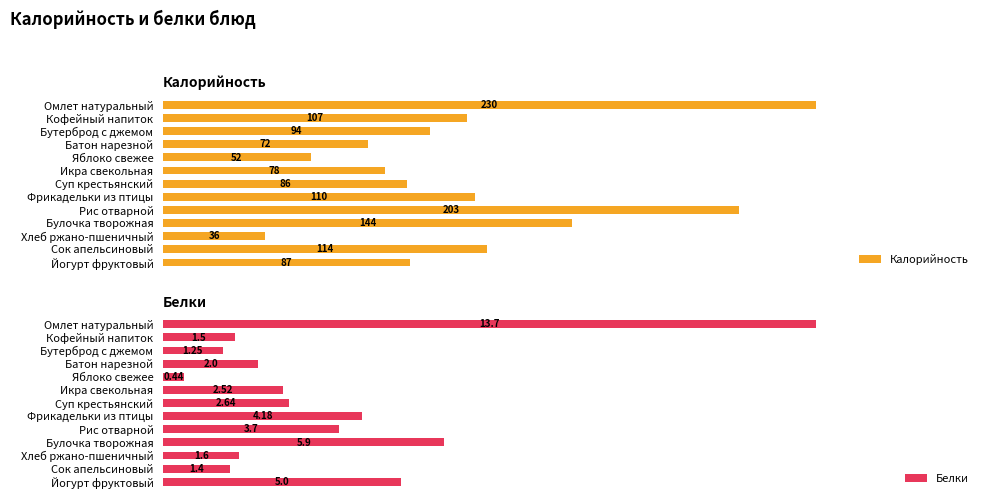

How many distinct data groups are displayed?

2